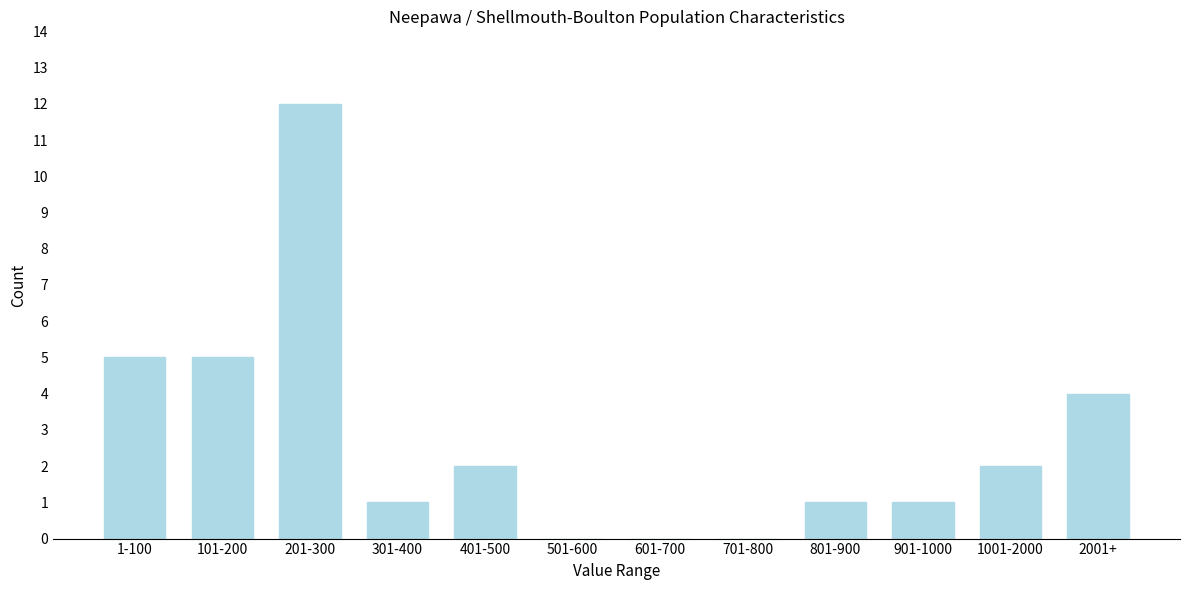

Reading left to right, extract all data points from this chart.

1-100=5	101-200=5	201-300=12	301-400=1	401-500=2	501-600=0	601-700=0	701-800=0	801-900=1	901-1000=1	1001-2000=2	2001+=4